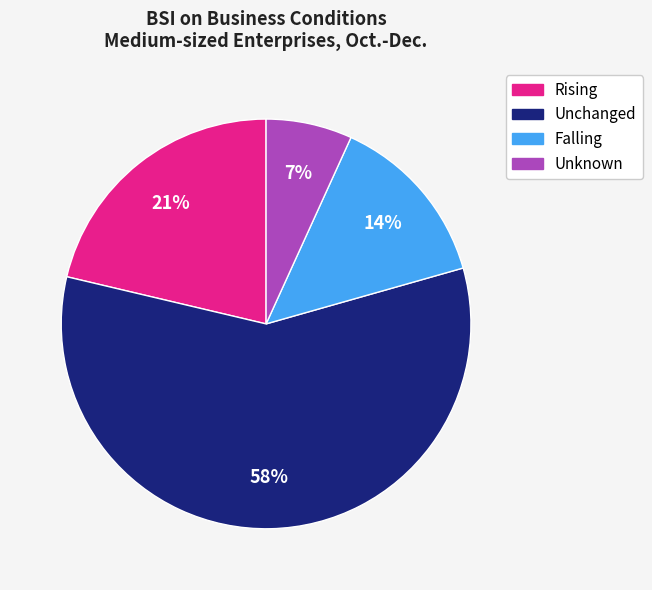

The Rising slice represents 21% of the pie. True or false?

True